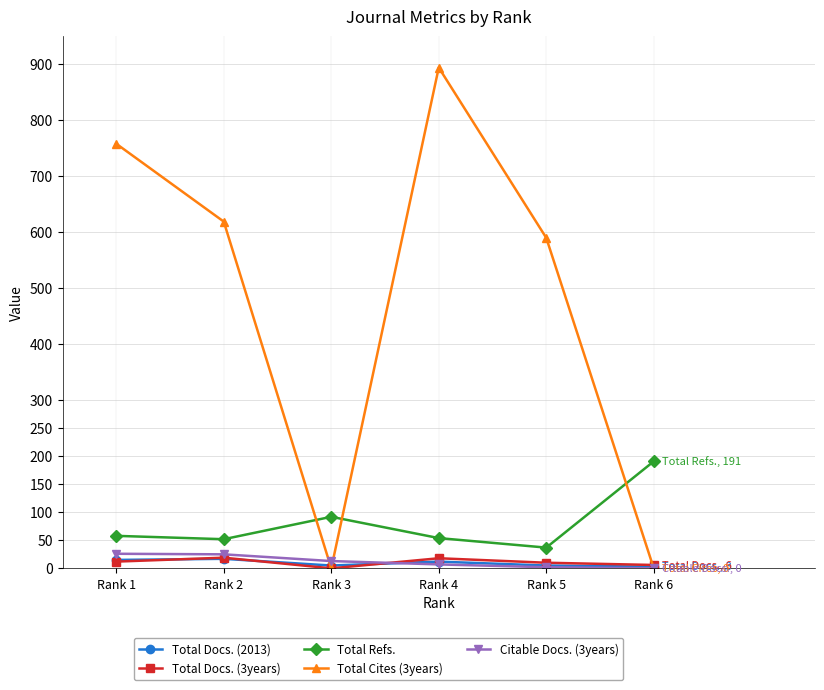

True or false: Total Refs. has more than 2 interior local peaks.

False